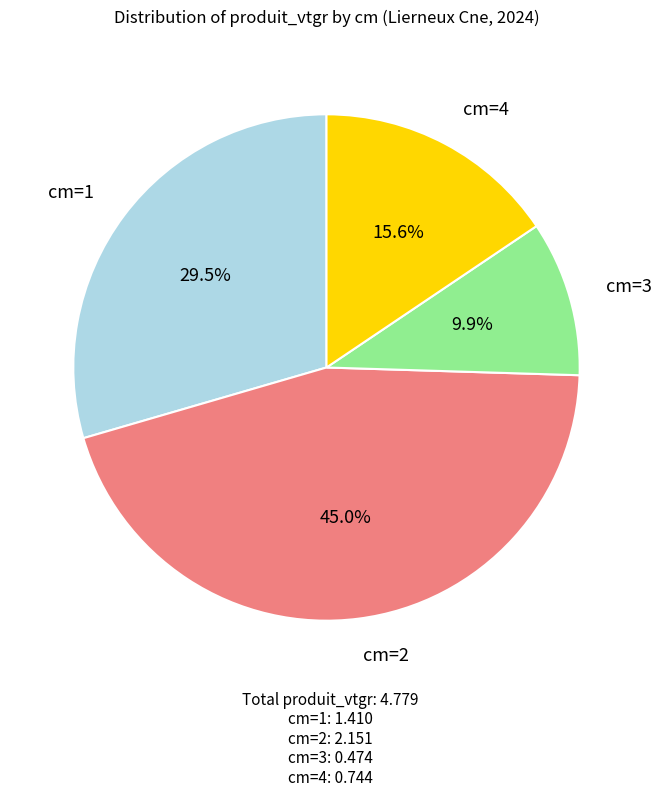

Is there any slice that represents more than half of the pie?

No